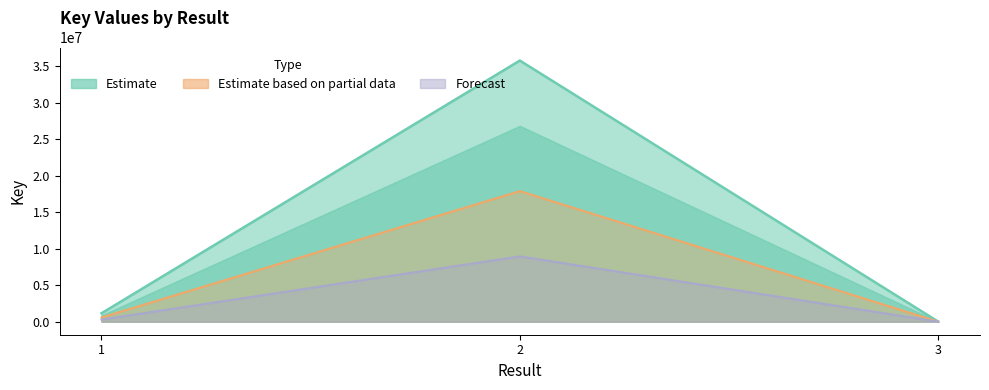

What is the greatest value displayed?

35807449